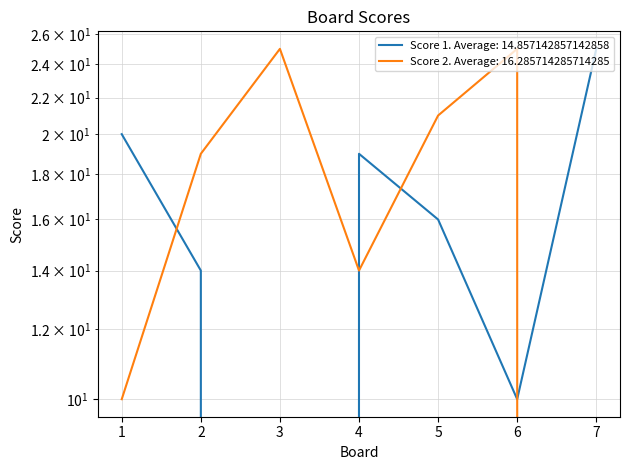

Reading right to left, what are all the values shown in this chart?

Score 1: 7=25	6=10	5=16	4=19	3=0	2=14	1=20
Score 2: 7=0	6=25	5=21	4=14	3=25	2=19	1=10